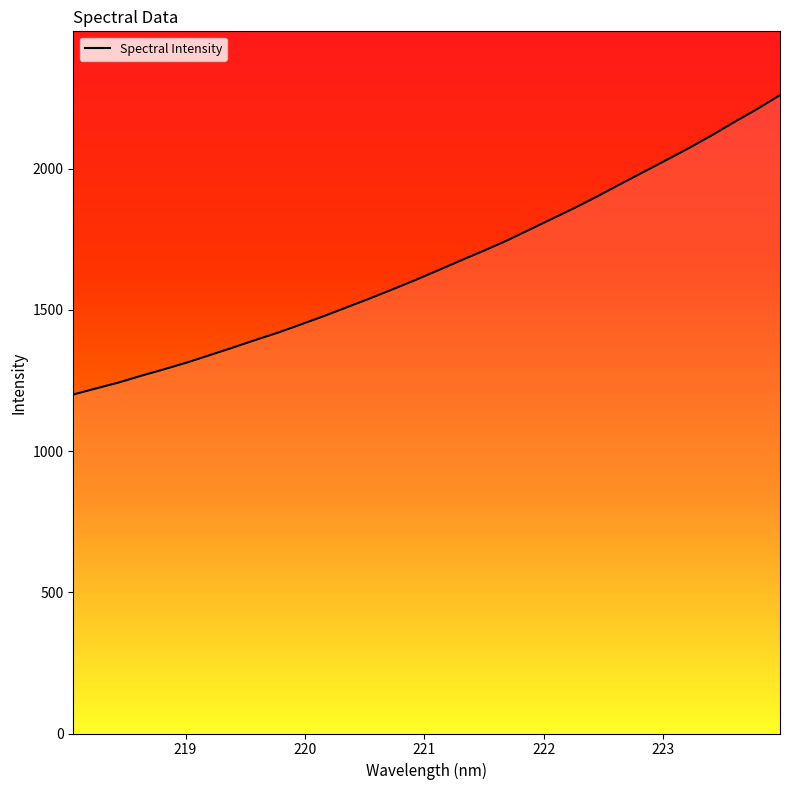

What is the smallest value displayed?

1200.6